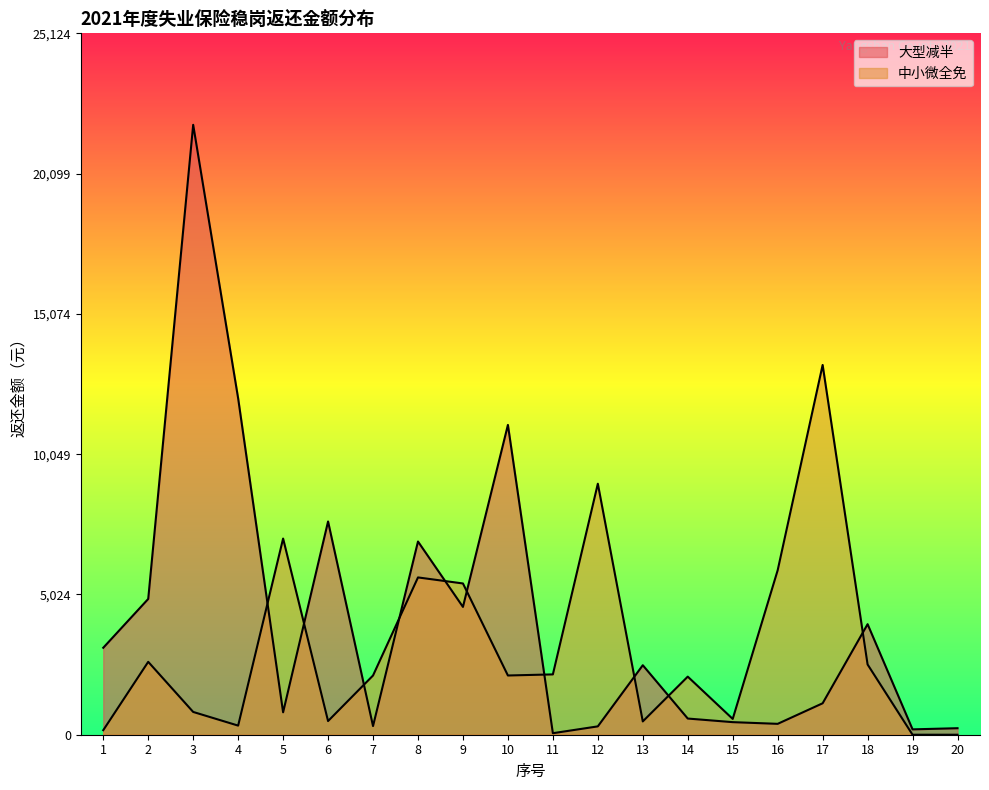

Which series has the largest total across all categories?

大型减半